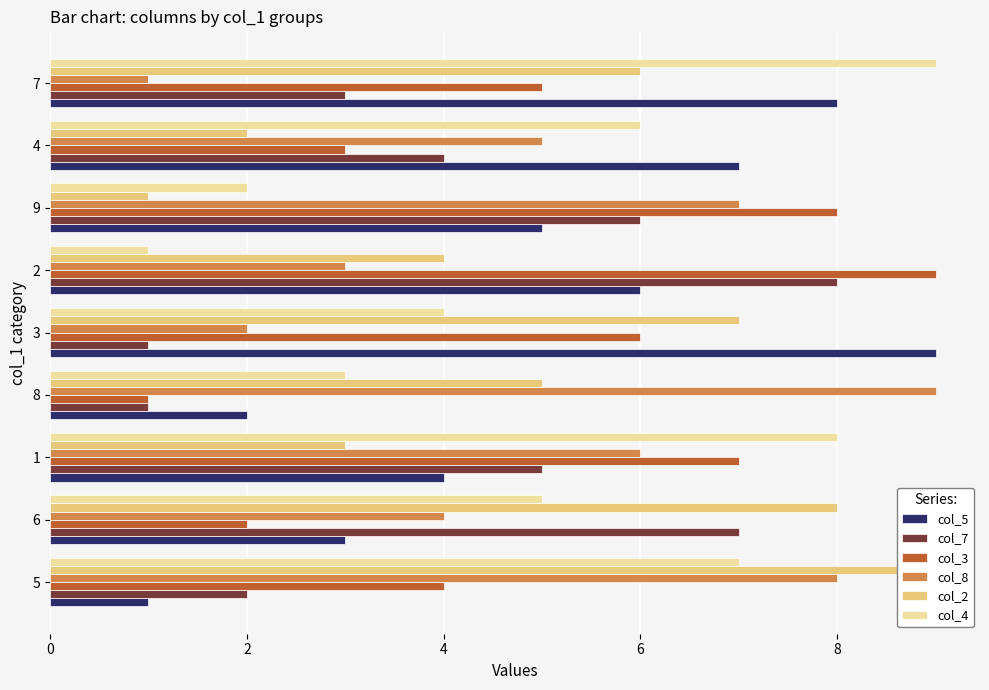

What is the average value of the col_4 series?

5